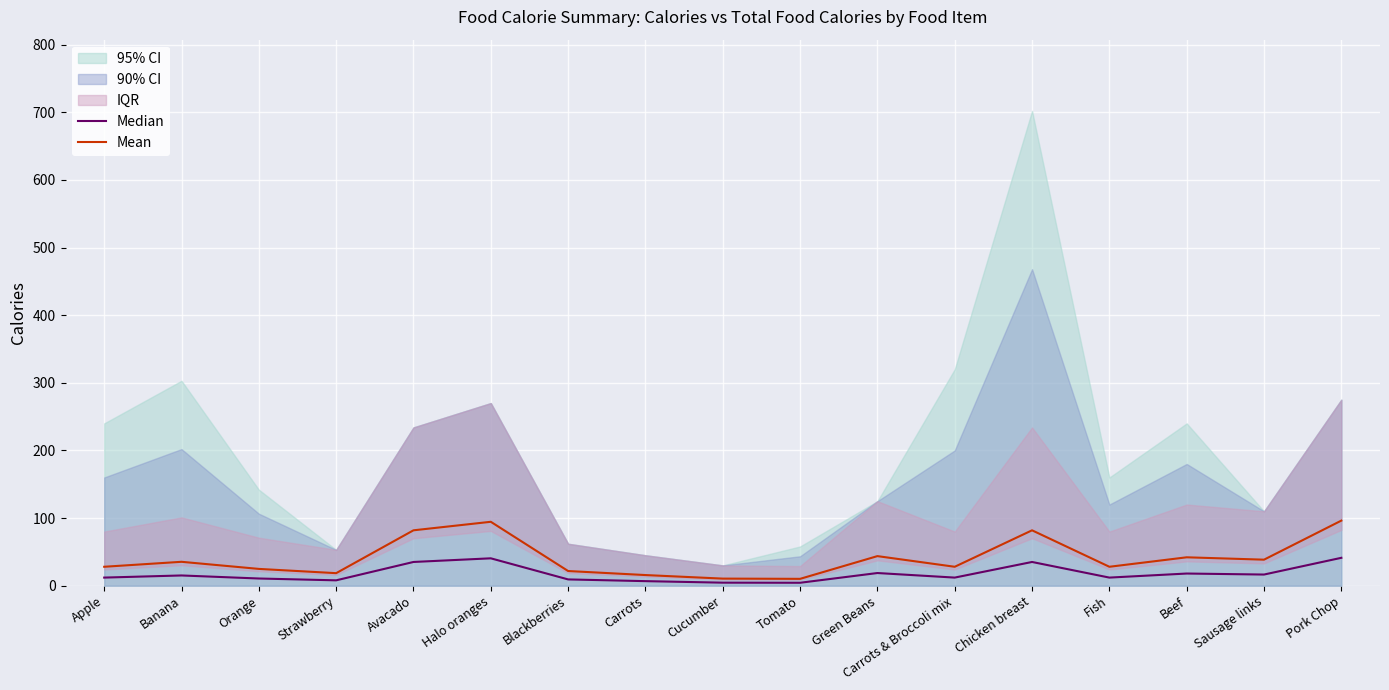

At which category is the sum across all series the highest?

Pork Chop